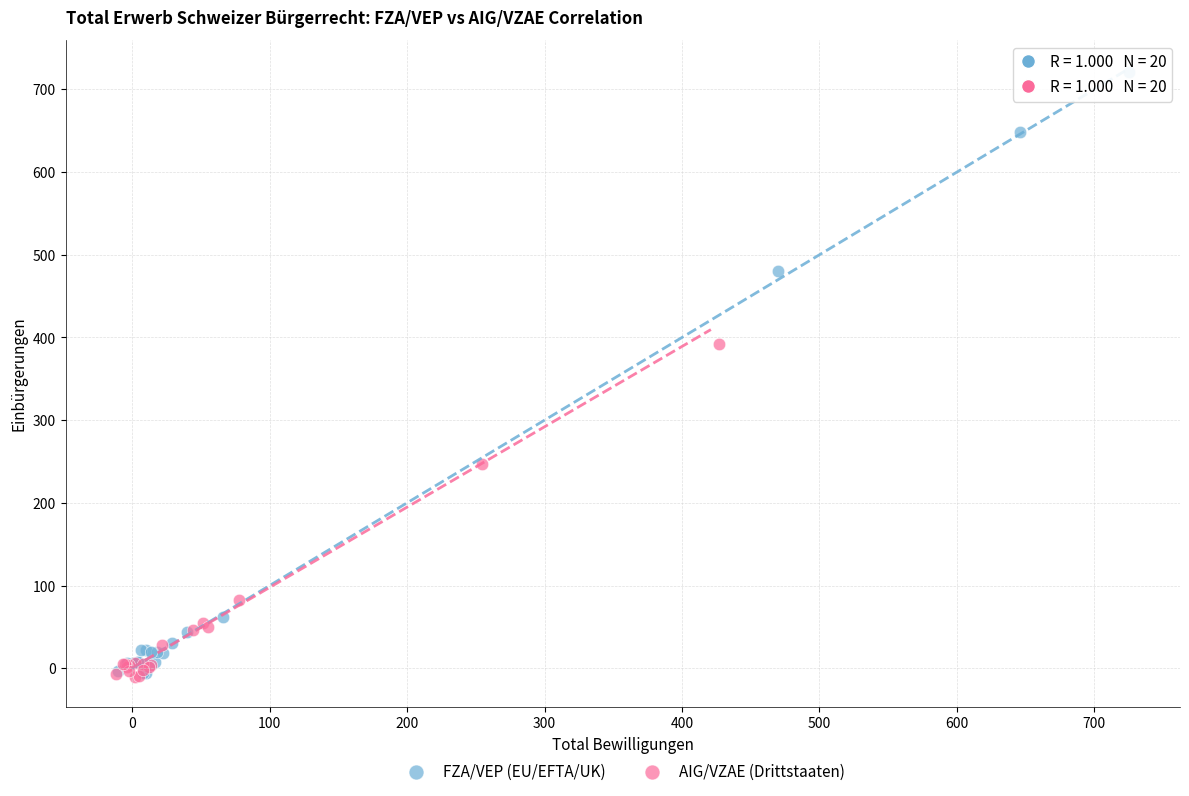

Which series has the widest spread of Y values?

FZA/VEP (EU/EFTA/UK)